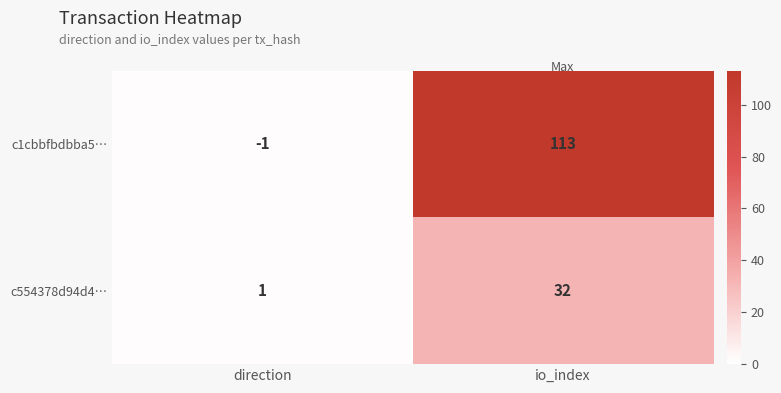

What is the difference between the maximum and minimum values in the c1cbbfbdbba5… series?

114